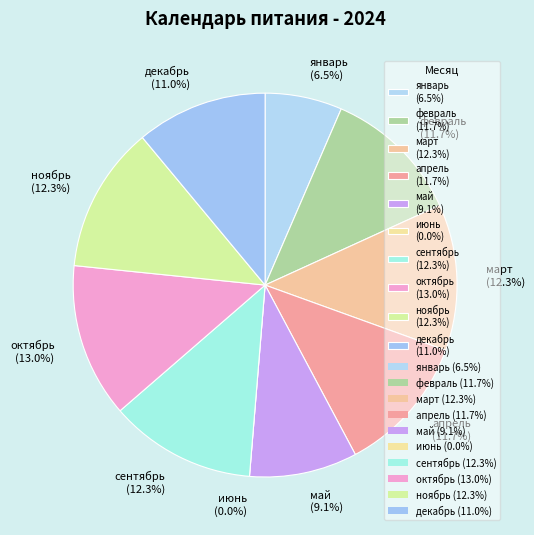

Which has a higher value, сентябрь or ноябрь?

сентябрь